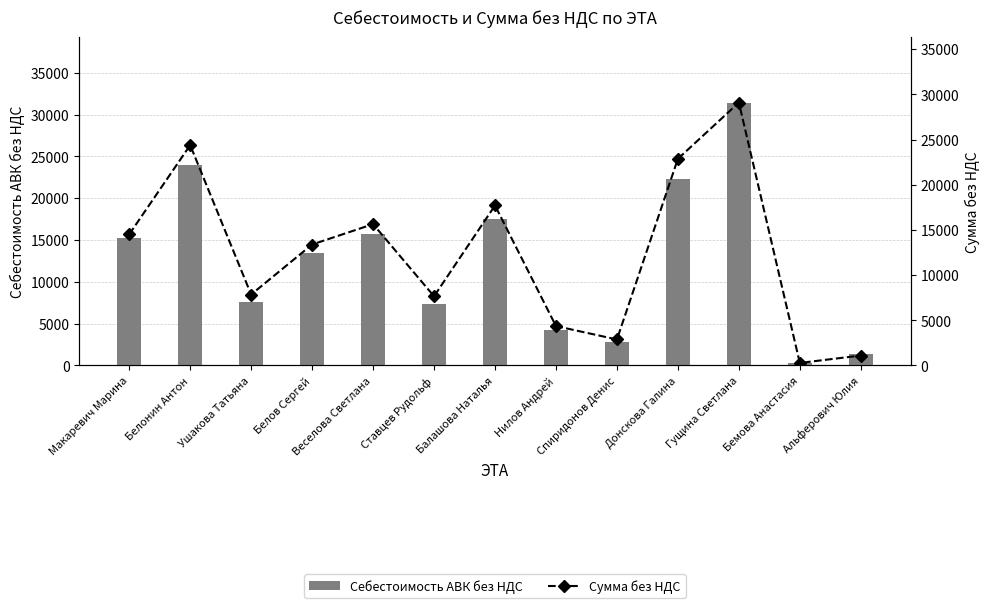

What is the label of the 1st bar from the left?

Макаревич Марина